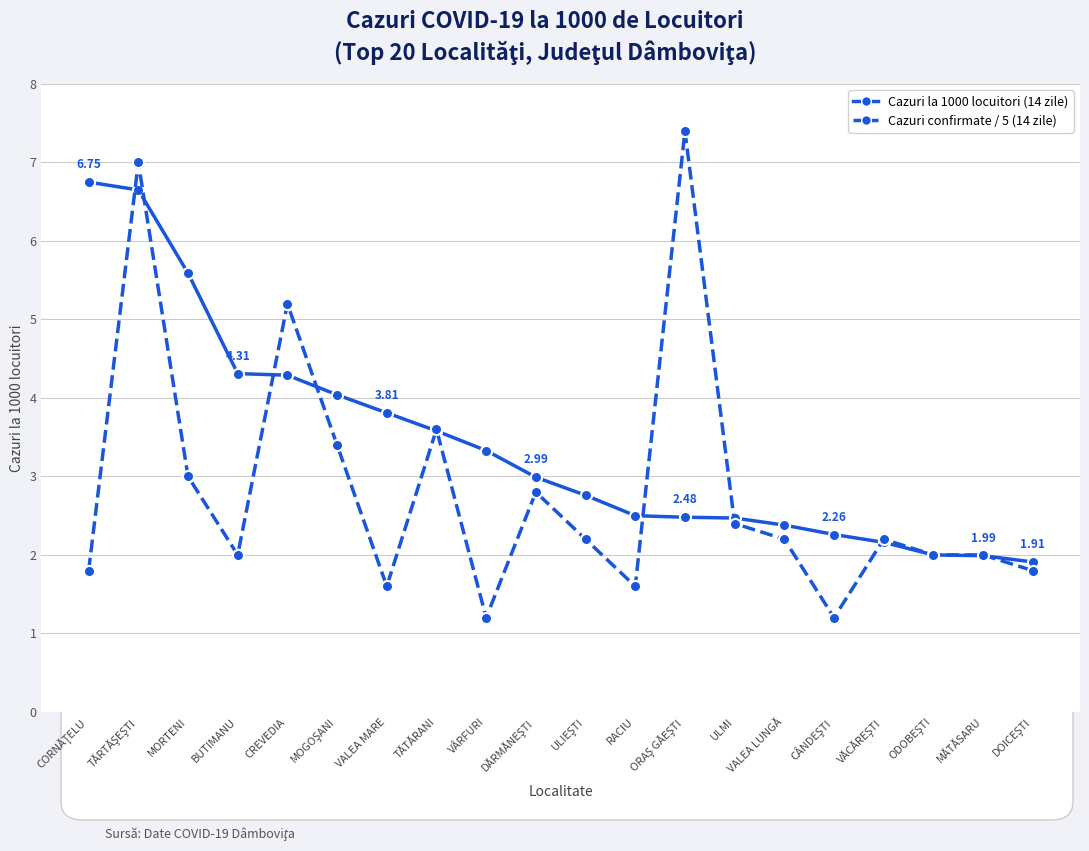

Which series has the widest spread of values?

Cazuri confirmate / 5 (14 zile)